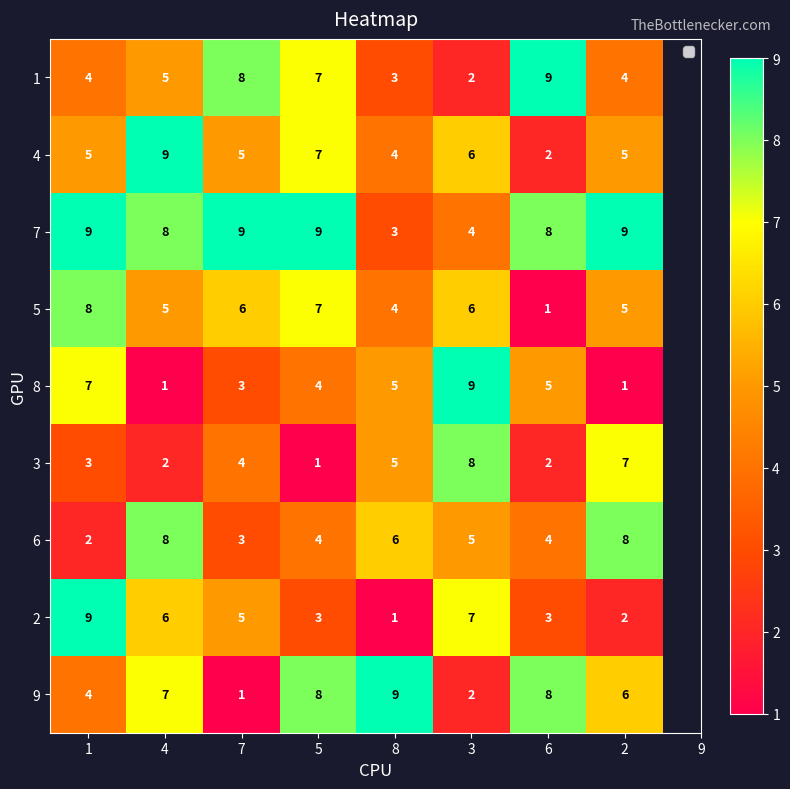

What is the difference between the highest and lowest values at 4?

8